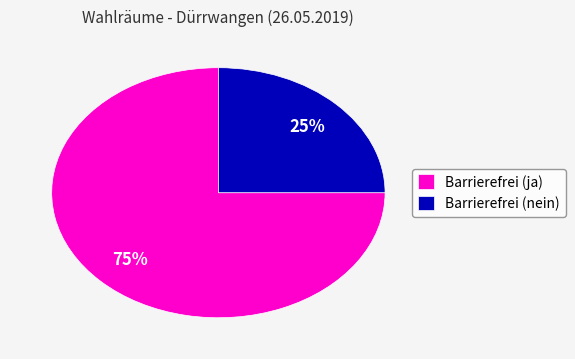

Do Barrierefrei (ja) and Barrierefrei (nein) together represent more than half of the pie?

Yes